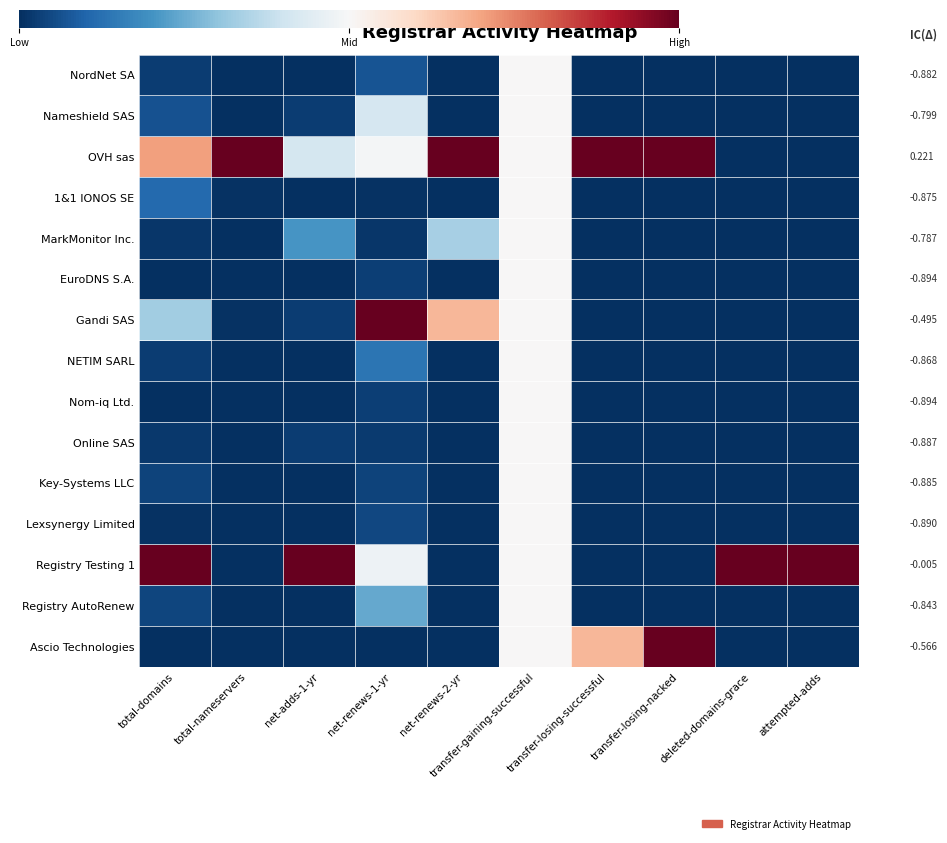

Is it true that Registry Testing 1 equals 1.0 at attempted-adds?

True